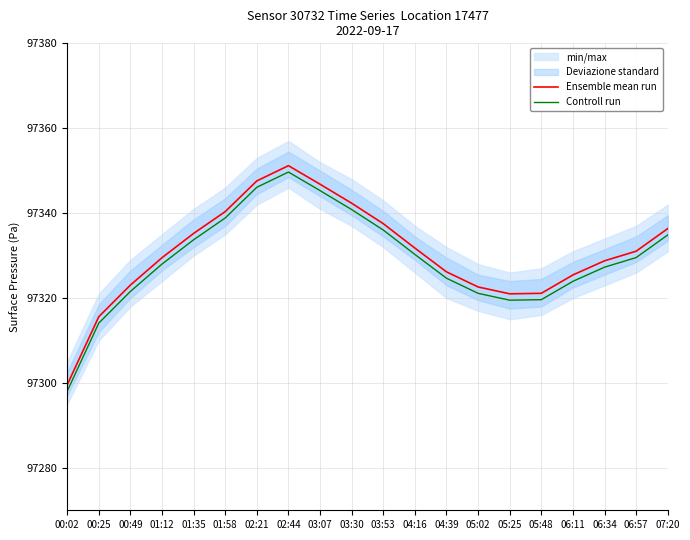

List the series in order of their peak value, highest first.

Ensemble mean run, Controll run